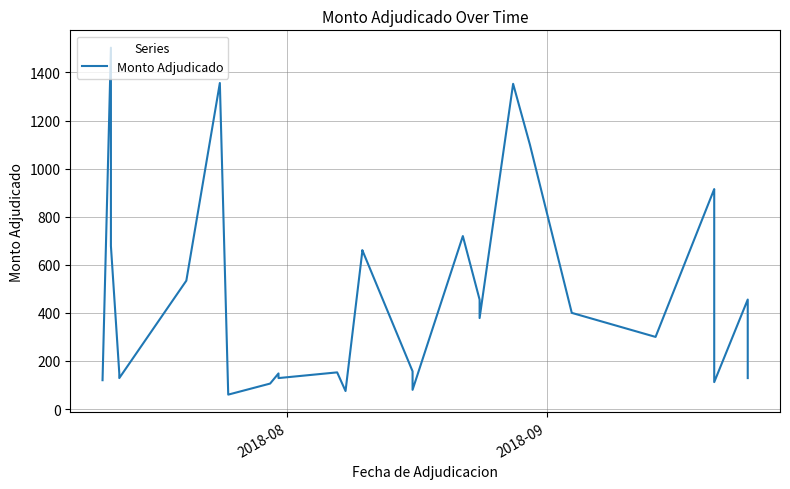

Reading left to right, what are all the values shown in this chart?

120.0	1502.9	678.0	148.1	128.8	533.9	1356.0	60.0	106.0	148.1	128.8	152.6	75.0	655.4	661.0	157.1	80.0	719.4	455.0	378.4	1352.6	1100.0	400.0	300.0	914.9	914.8	112.0	455.5	148.1	128.8